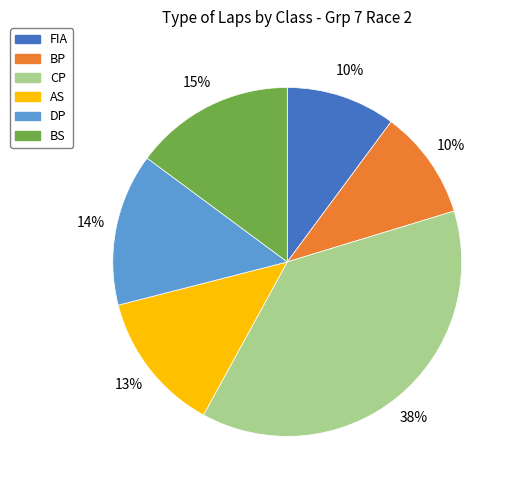

Is the sum of DP and AS greater than half?

No